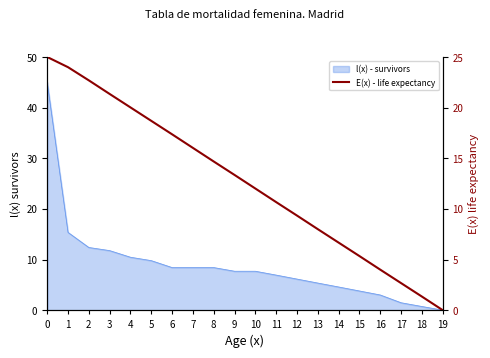

Reading left to right, what are all the values shown in this chart?

0=25.0	1=24.0	2=22.7	3=21.3	4=20.0	5=18.7	6=17.4	7=16.0	8=14.7	9=13.4	10=12.0	11=10.7	12=9.3	13=8.0	14=6.7	15=5.3	16=4.0	17=2.7	18=1.3	19=0.0